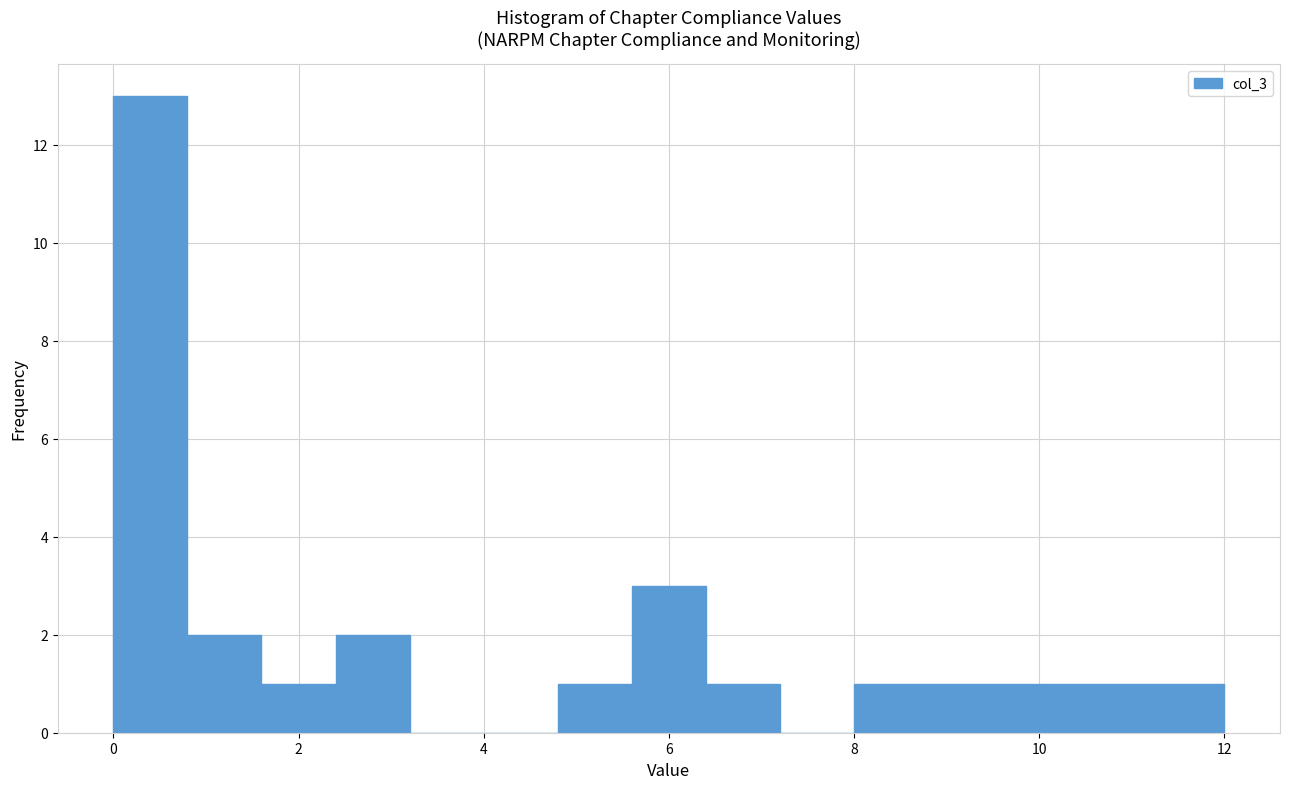

What is the height of the bar covering 8.8 to 9.6 on the x-axis? The values are not printed on the chart, so give them approximately, as read against the axis.

1